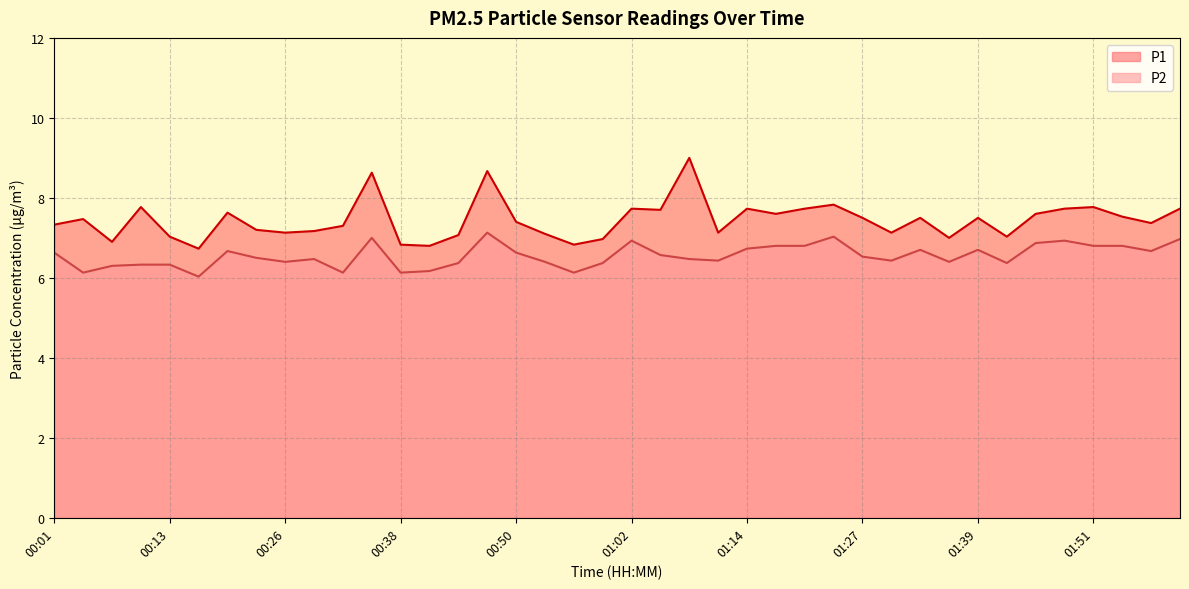

How many interior local valleys does the P1 series have?

12